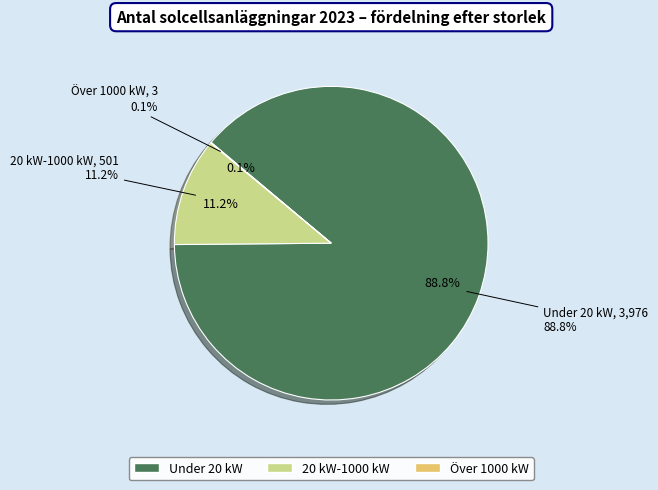

What percentage is the Under 20 kW slice, to the nearest percent?

89%